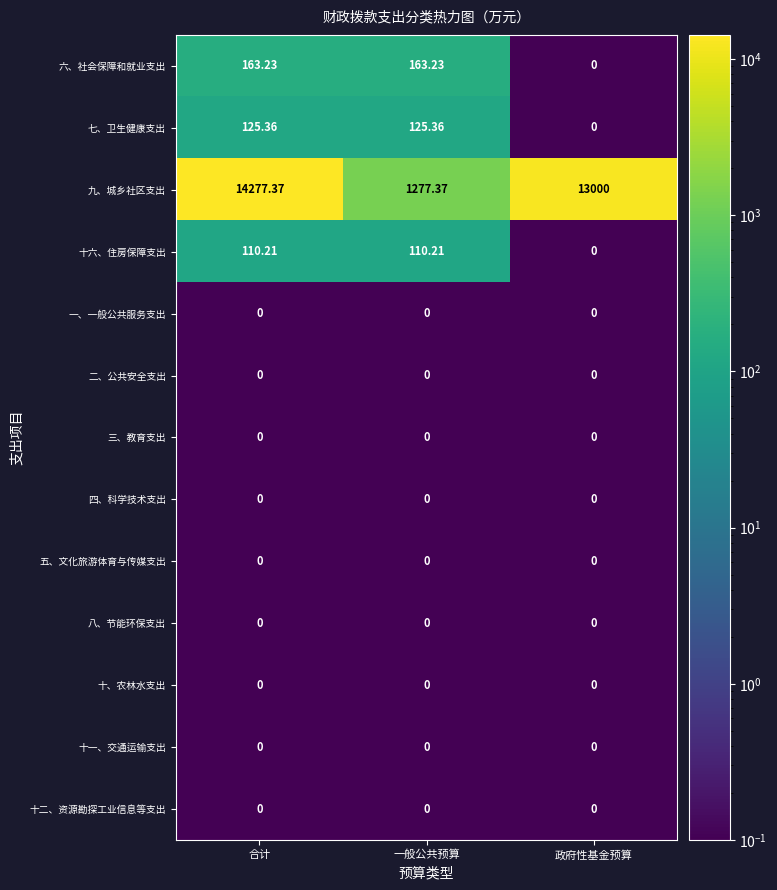

At which label is 六、社会保障和就业支出 closest to 81?

政府性基金预算